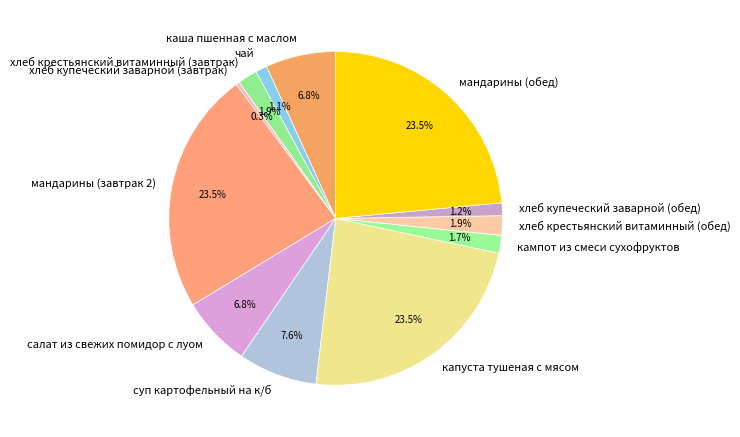

Approximately how many times larger is the value at чай compared to хлеб крестьянский витаминный (завтрак)?

0.6